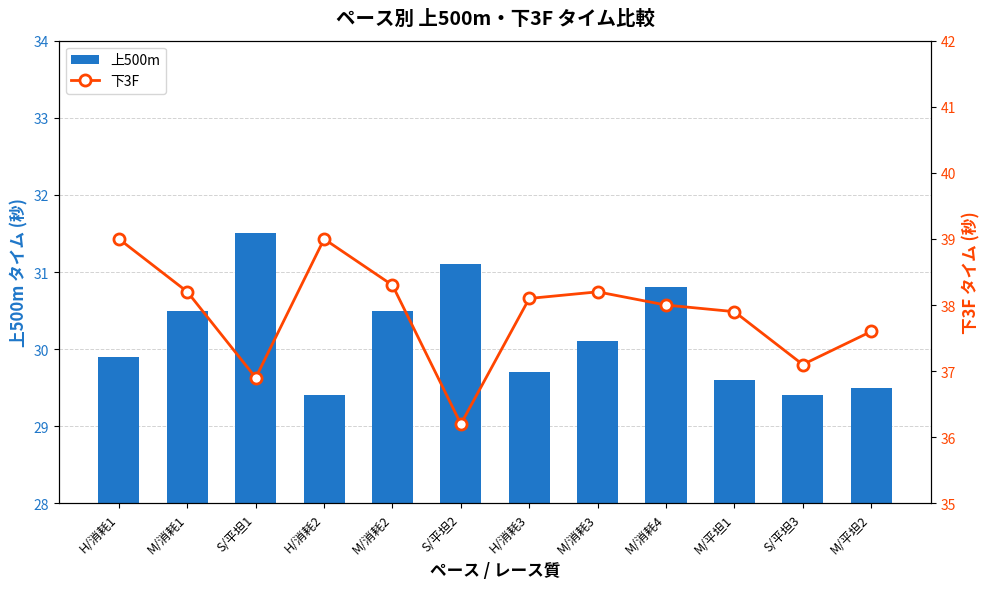

What position from the left is M/平坦1?

10